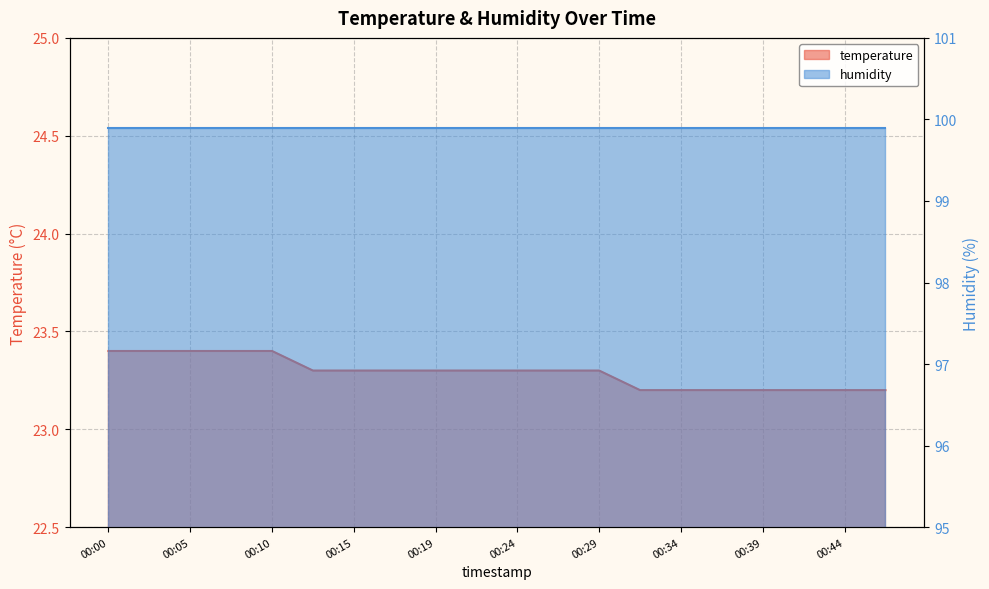

List the labels in order of value, largest first.

00:00, 00:02, 00:05, 00:07, 00:10, 00:12, 00:15, 00:17, 00:19, 00:22, 00:24, 00:27, 00:29, 00:32, 00:34, 00:37, 00:39, 00:42, 00:44, 00:46